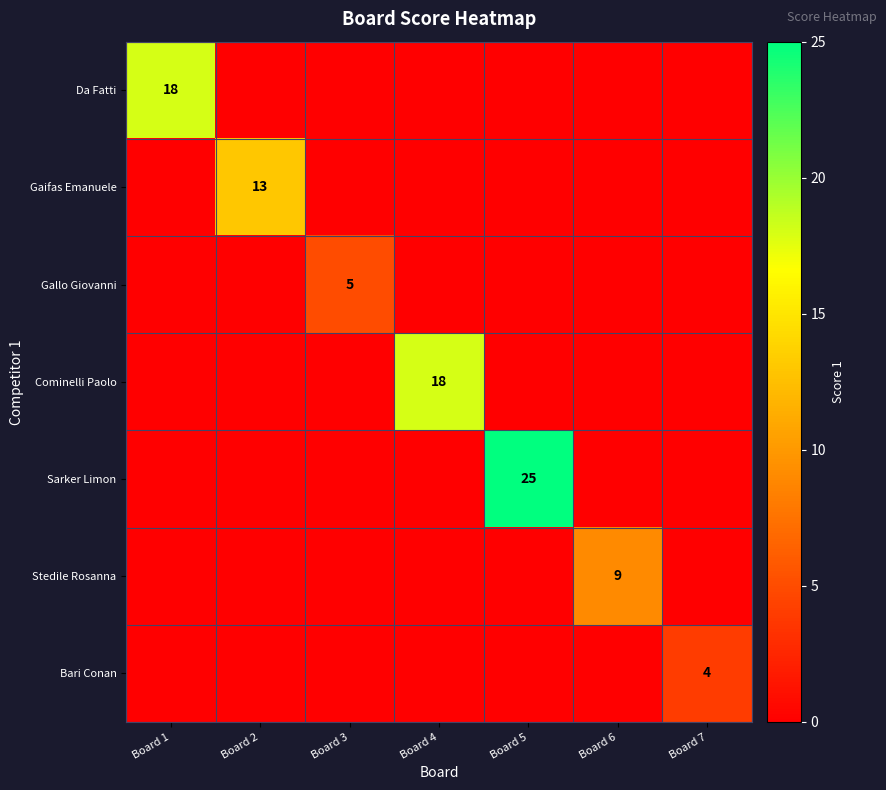

The Bari Conan series shows -2 at Board 1. True or false?

False